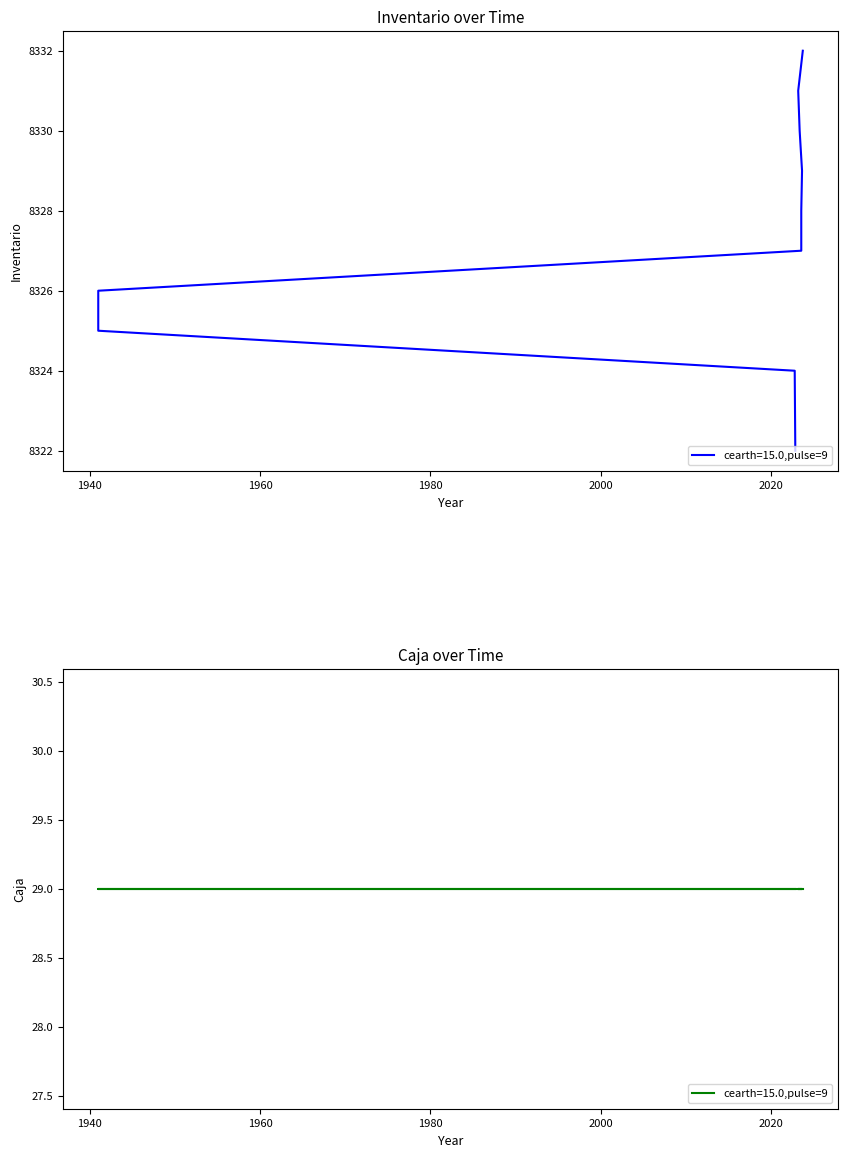

What is the difference between the values at 19/10/2022 and 1941?

2